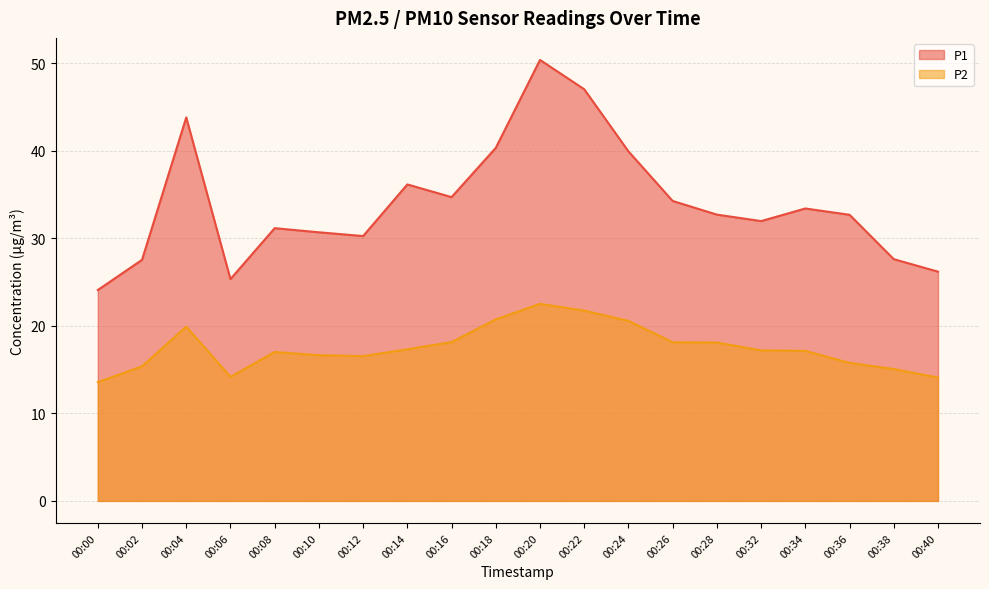

Reading left to right, transcribe all the data shown in this chart.

P1: 24.1	27.6	43.8	25.4	31.2	30.7	30.3	36.2	34.7	40.4	50.4	47.0	40.0	34.3	32.7	32.0	33.4	32.7	27.6	26.2
P2: 13.6	15.4	19.9	14.2	17.0	16.6	16.6	17.3	18.1	20.8	22.5	21.8	20.6	18.1	18.1	17.2	17.1	15.8	15.1	14.1